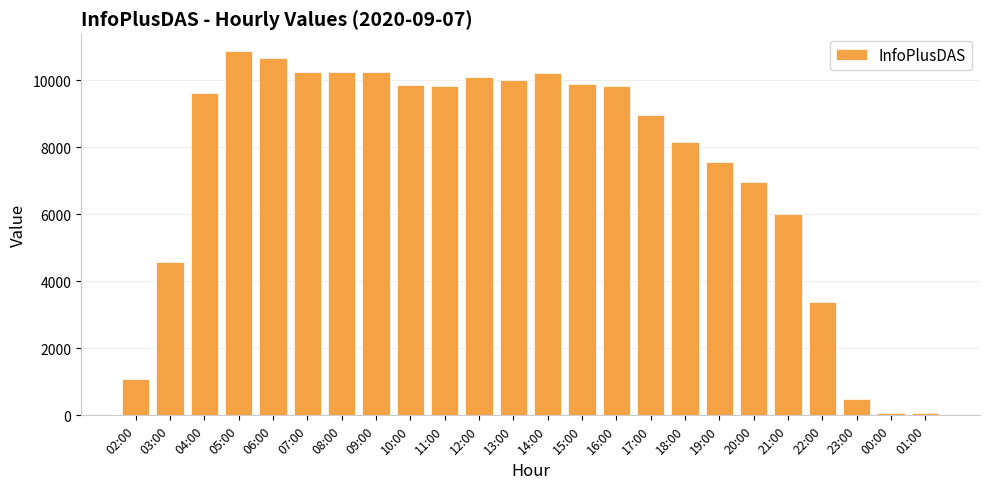

What is the difference between the maximum and second lowest values?

10777